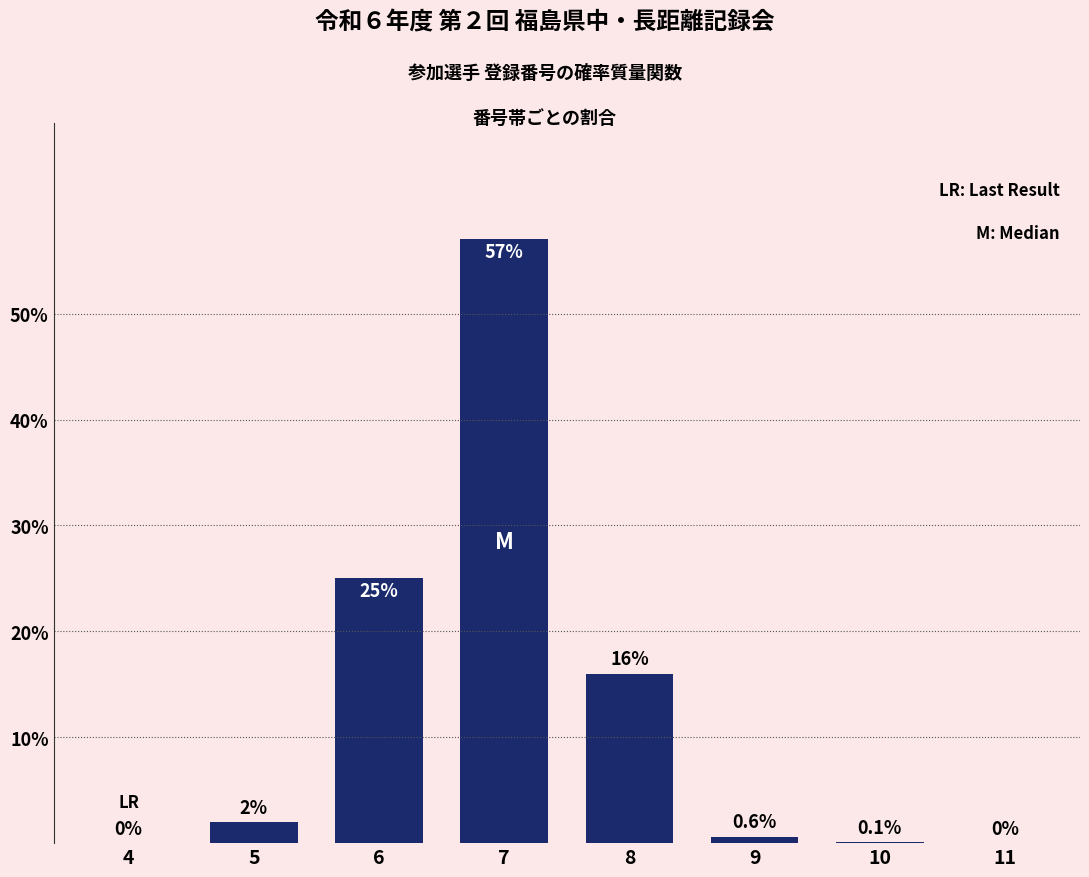

Reading left to right, what are all the values shown in this chart?

4=0.0	5=2.0	6=25.0	7=57.0	8=16.0	9=0.6	10=0.1	11=0.0